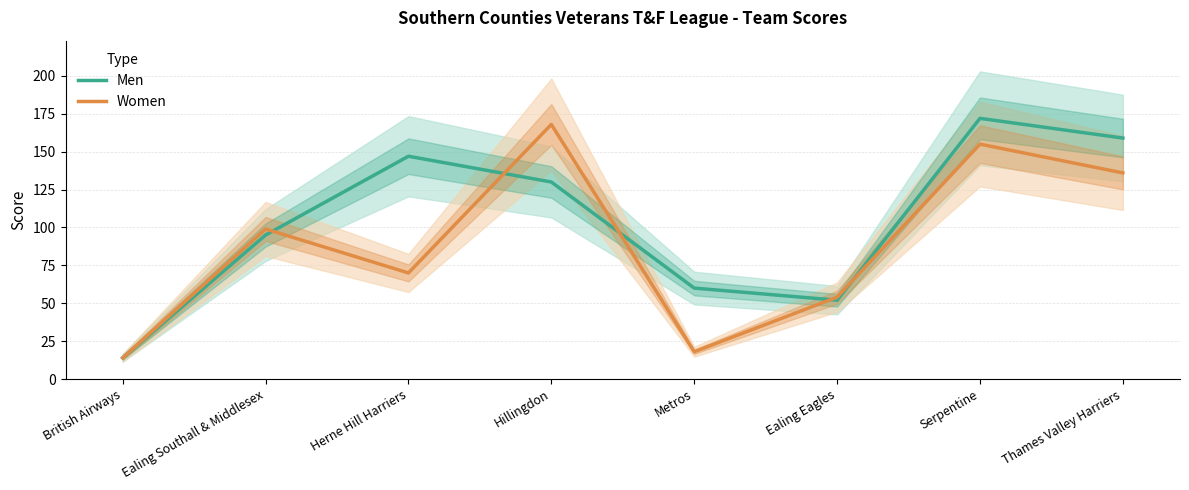

Does the chart have visible grid lines?

Yes